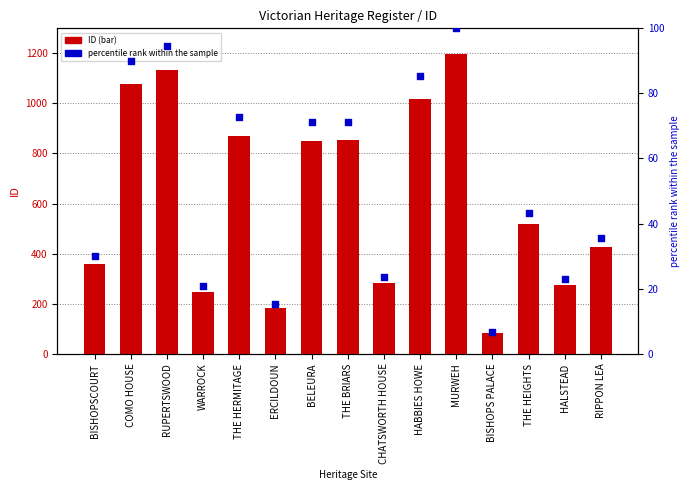

Which series has the widest spread of Y values?

ID